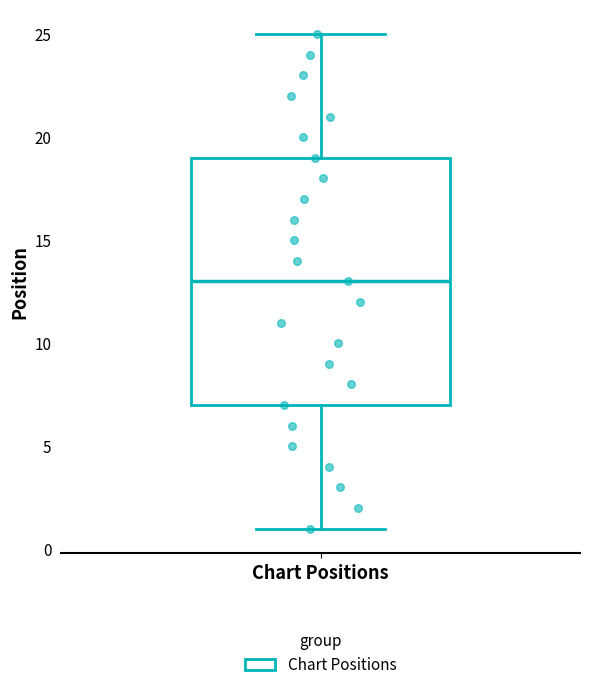

Transcribe this box plot: give where the median line is, the range the box spans, and where the two whiskers end, as read against the y-axis. The values are not printed on the chart, so give them approximately, as read against the axis.

median 13, box 7 to 19, whiskers 1 to 25